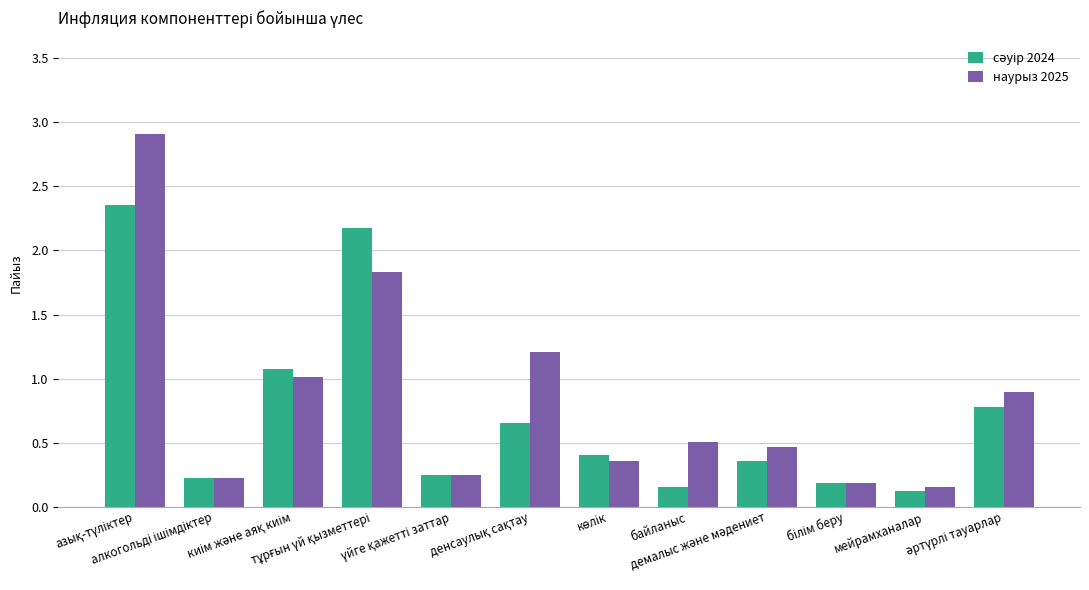

How many groups of bars are there?

12